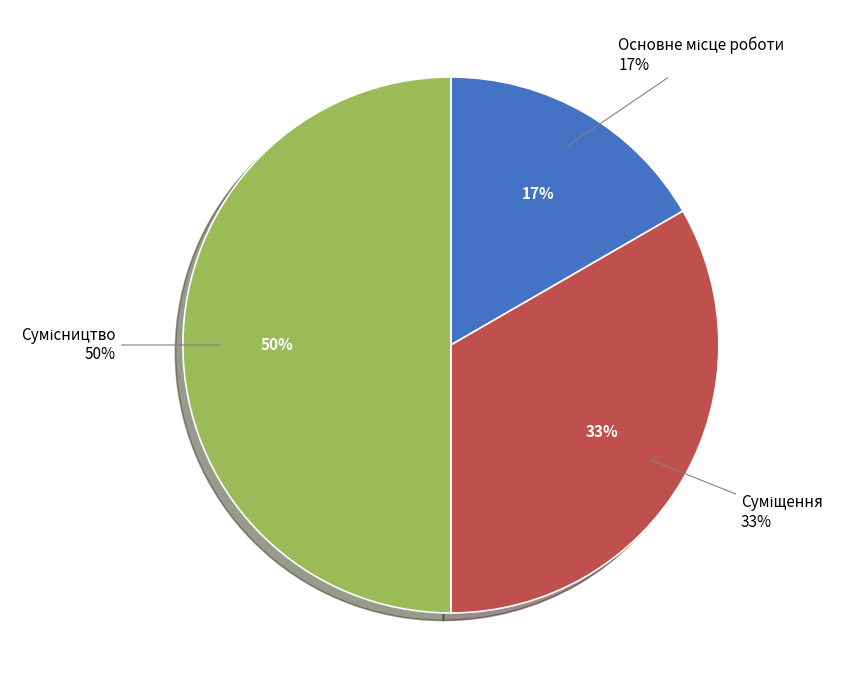

Which slice is the smallest?

Основне місце роботи